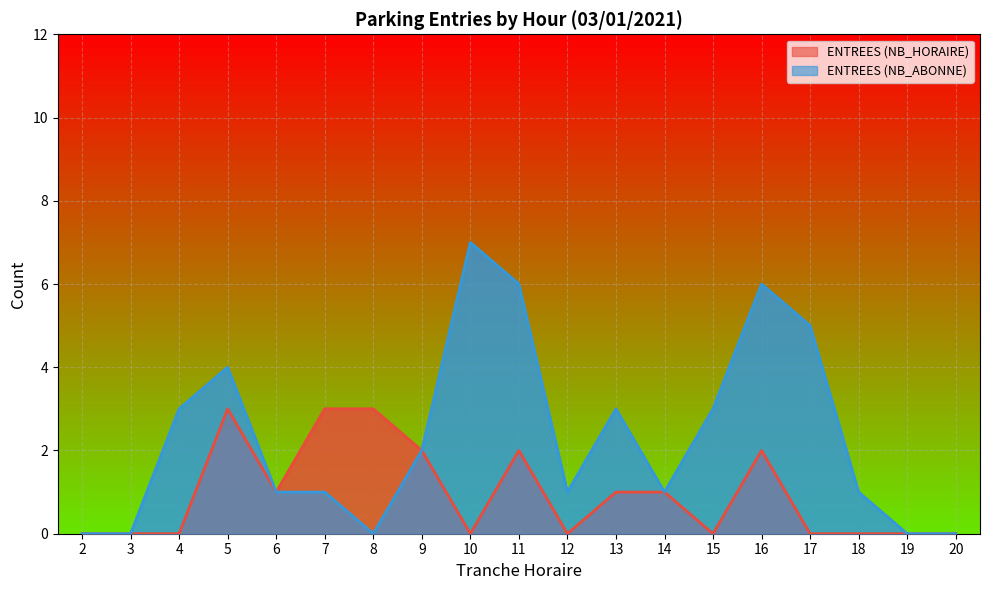

Which series has the largest total across all categories?

ENTREES (NB_ABONNE)